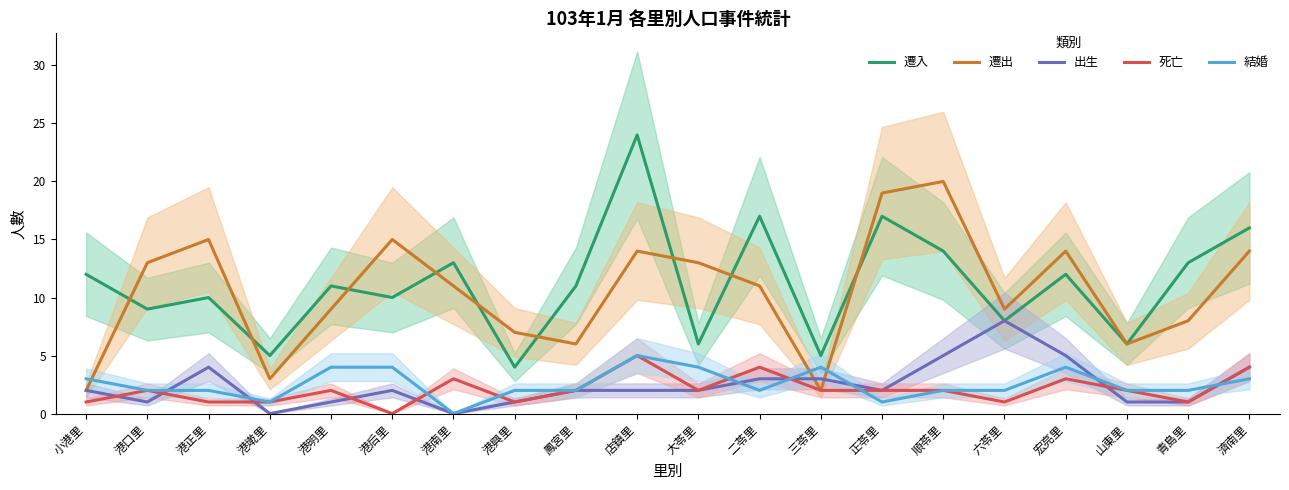

How many data points in 遷入 are above 11?

9